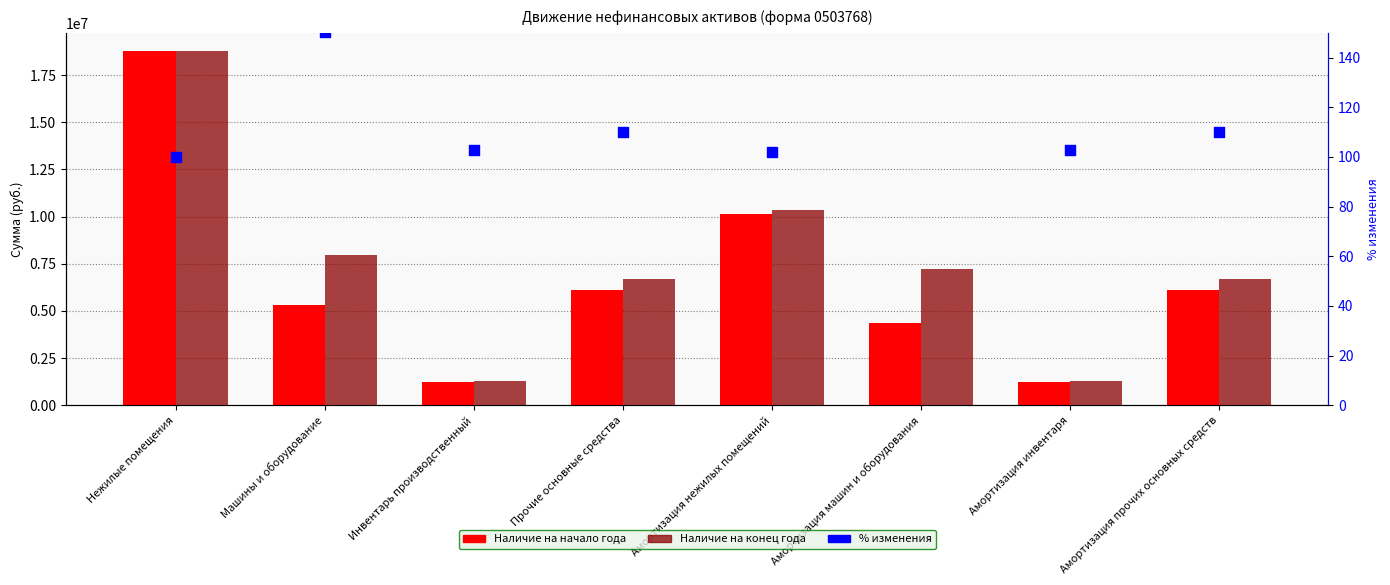

Which series reaches the minimum Y coordinate?

% изменения